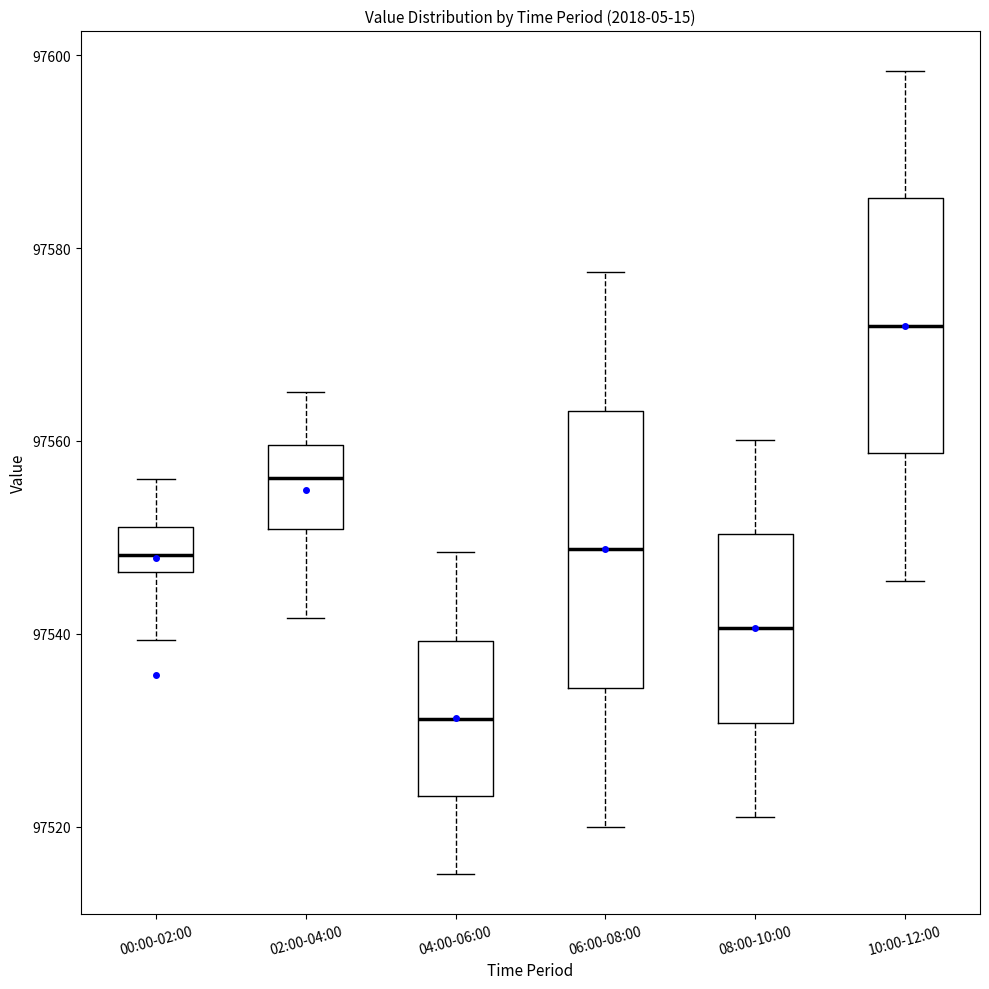

Reading left to right, transcribe this box plot: for each box, give where its median line is, the range the box spans, and where its two whiskers end, as read against the y-axis. The values are not printed on the chart, so give them approximately, as read against the axis.

00:00-02:00: median 97548, box 97546 to 97552, whiskers 97540 to 97556
02:00-04:00: median 97556, box 97550 to 97560, whiskers 97542 to 97566
04:00-06:00: median 97532, box 97524 to 97540, whiskers 97516 to 97548
06:00-08:00: median 97548, box 97534 to 97564, whiskers 97520 to 97578
08:00-10:00: median 97540, box 97530 to 97550, whiskers 97522 to 97560
10:00-12:00: median 97572, box 97558 to 97586, whiskers 97546 to 97598